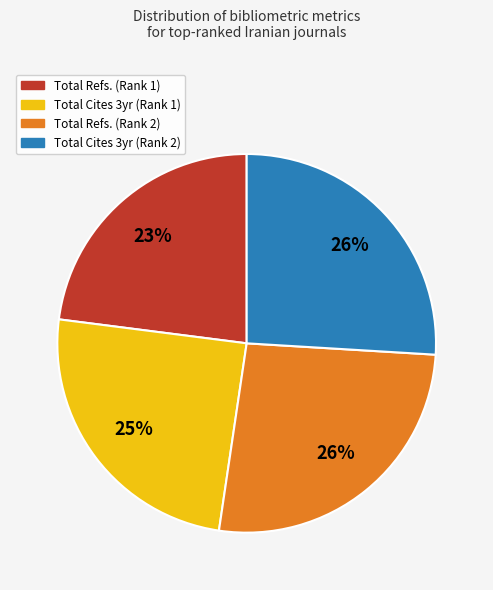

To the nearest percent, what is the average slice percentage?

25%